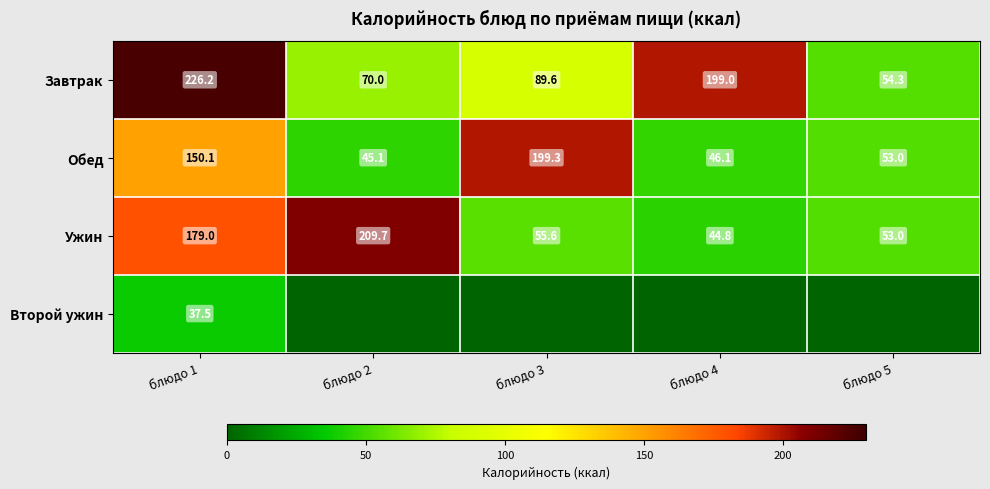

At how many categories does at least one series exceed 1?

5